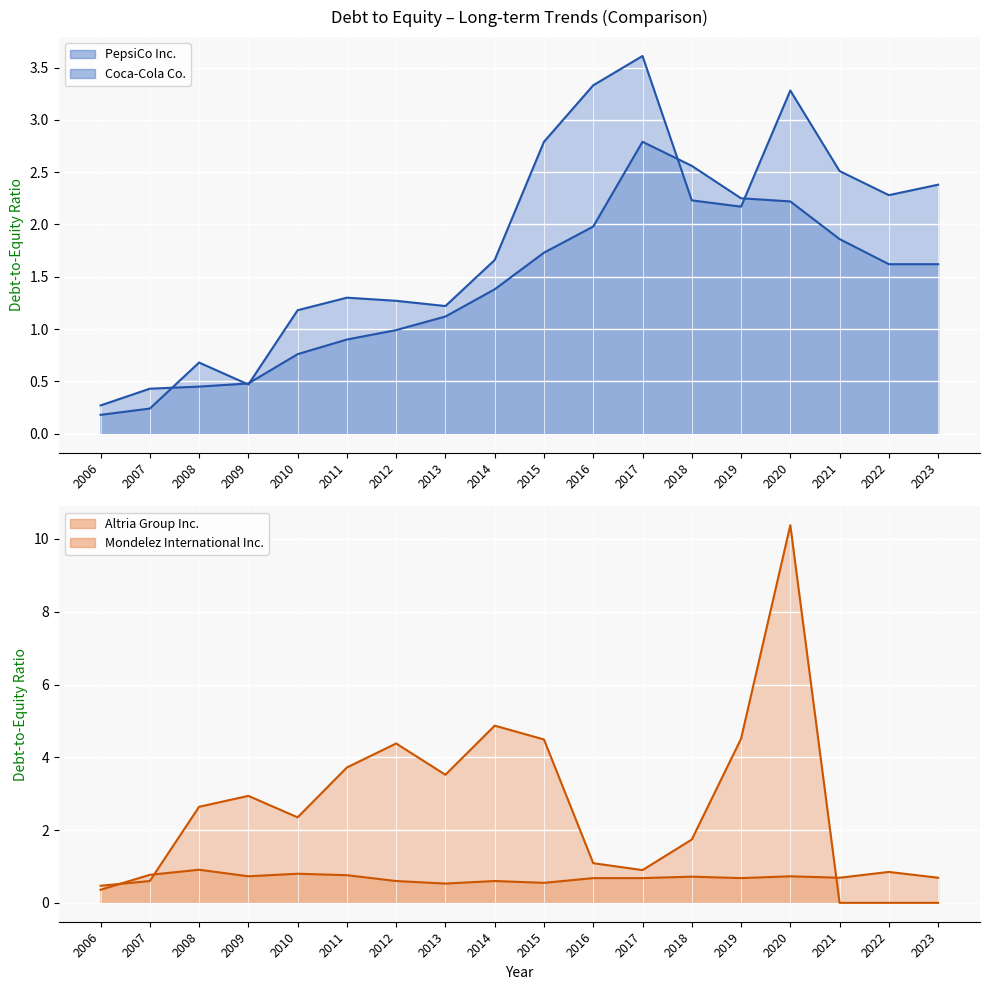

At which category does PepsiCo Inc. (line) reach its first local valley?

2009